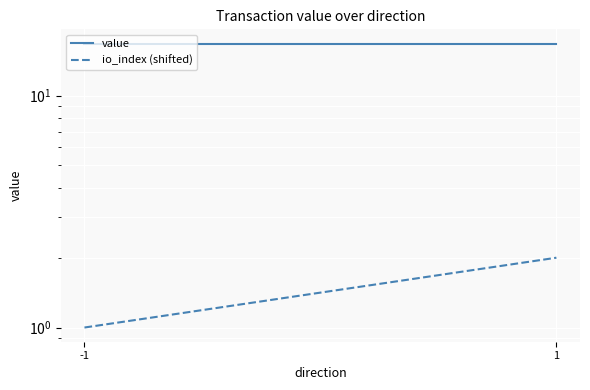

How many values in the io_index (shifted) series are below 2?

1